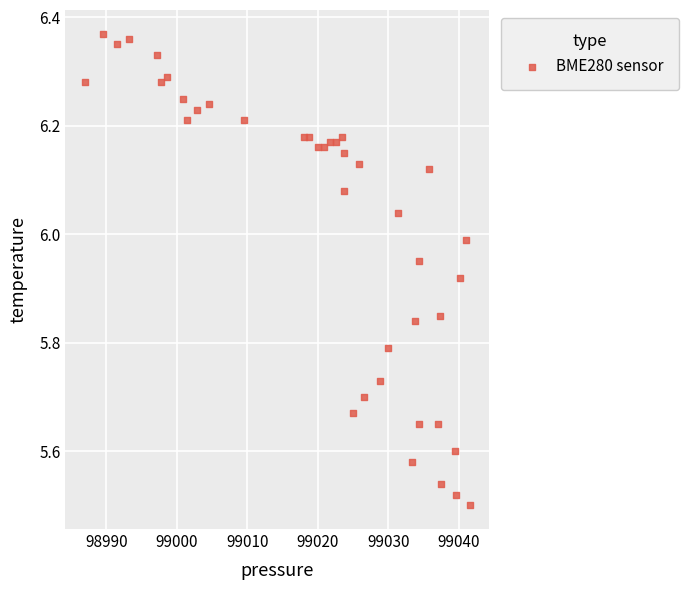

What is the range of X values (max minus min)?

54.6